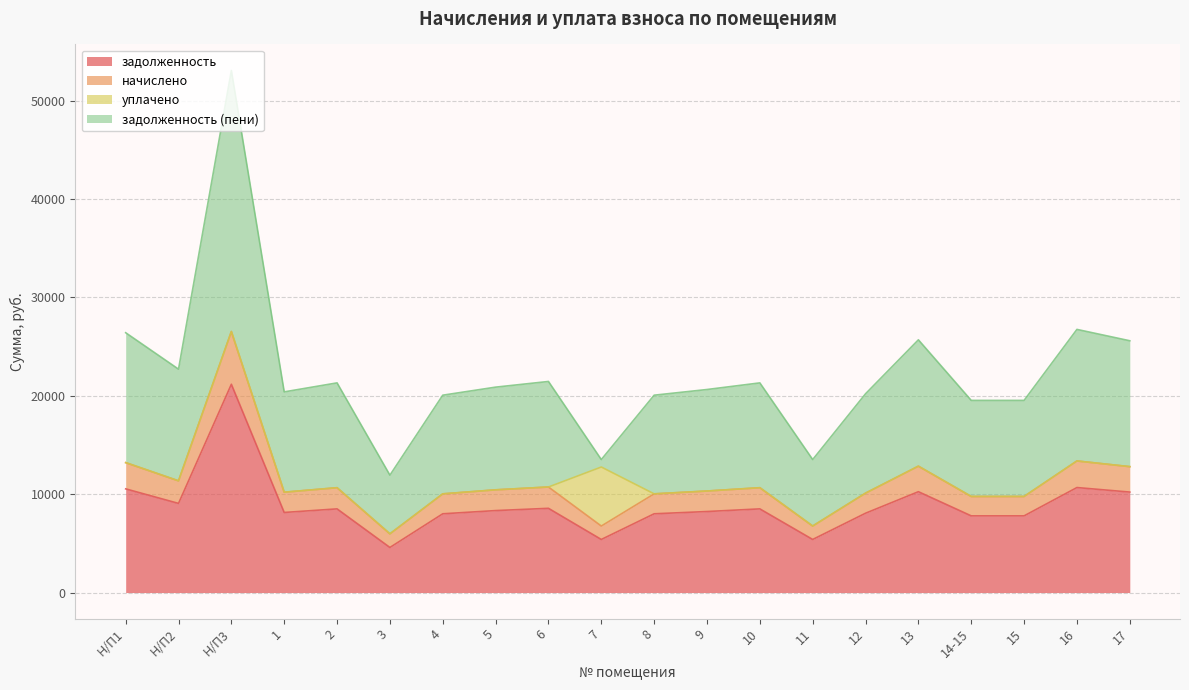

True or false: начислено has more than 0 interior local peaks.

True